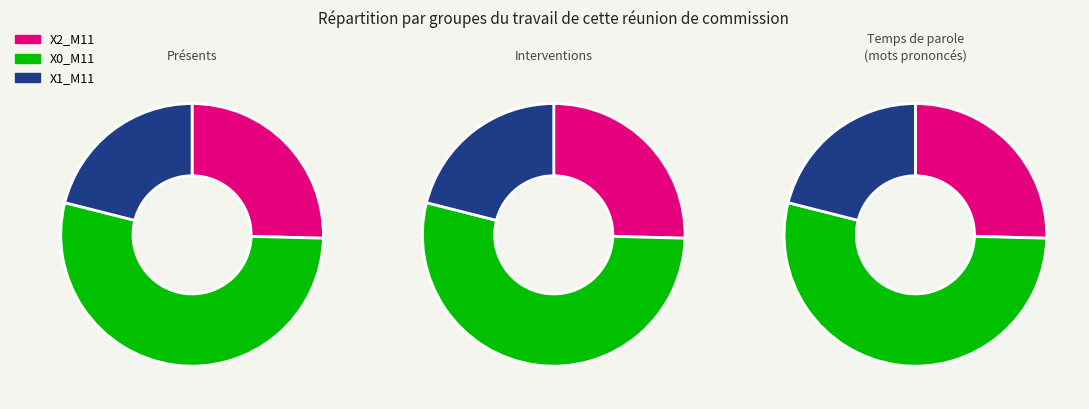

Rank the series by their maximum value, from highest to lowest.

X0_M11, X2_M11, X1_M11